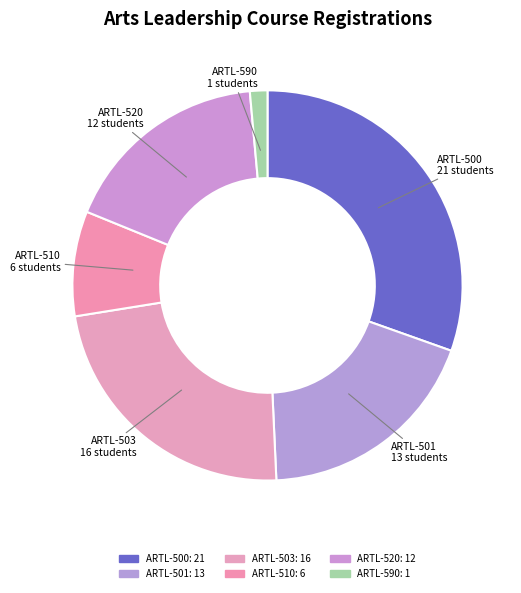

How many slices are in this pie chart?

6